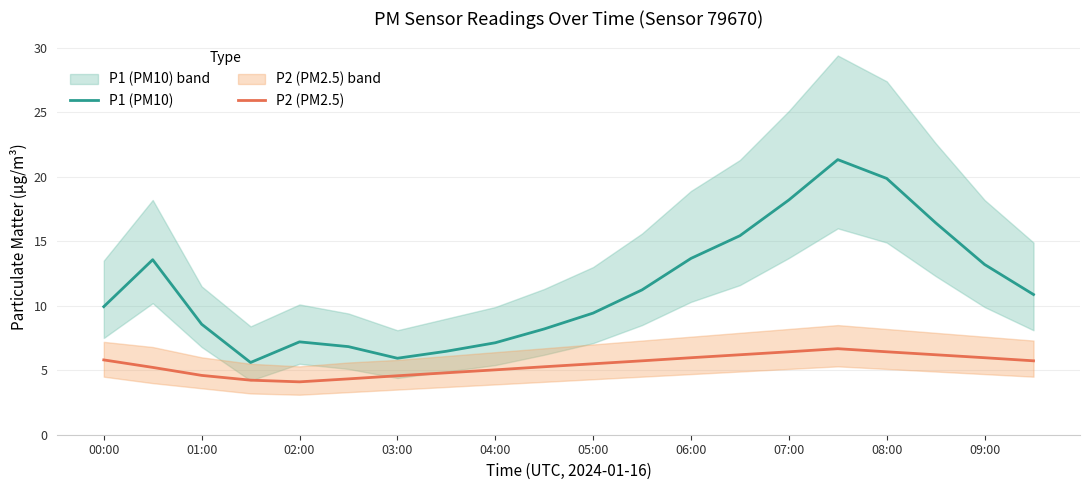

True or false: P1 (PM10) has more than 1 interior local peaks.

True